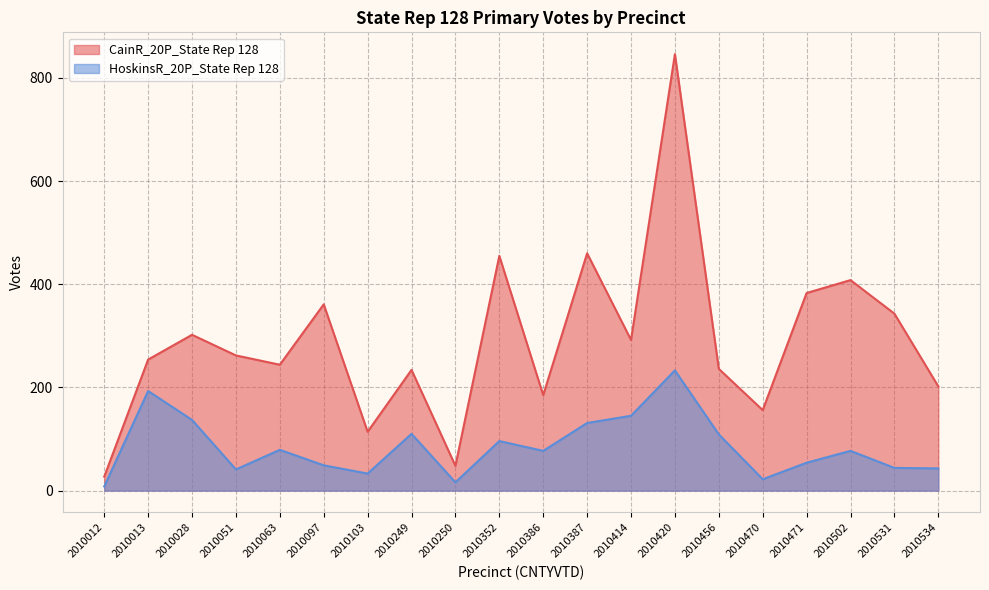

Rank the series at 2010012 from highest to lowest value.

CainR_20P_State Rep 128, HoskinsR_20P_State Rep 128